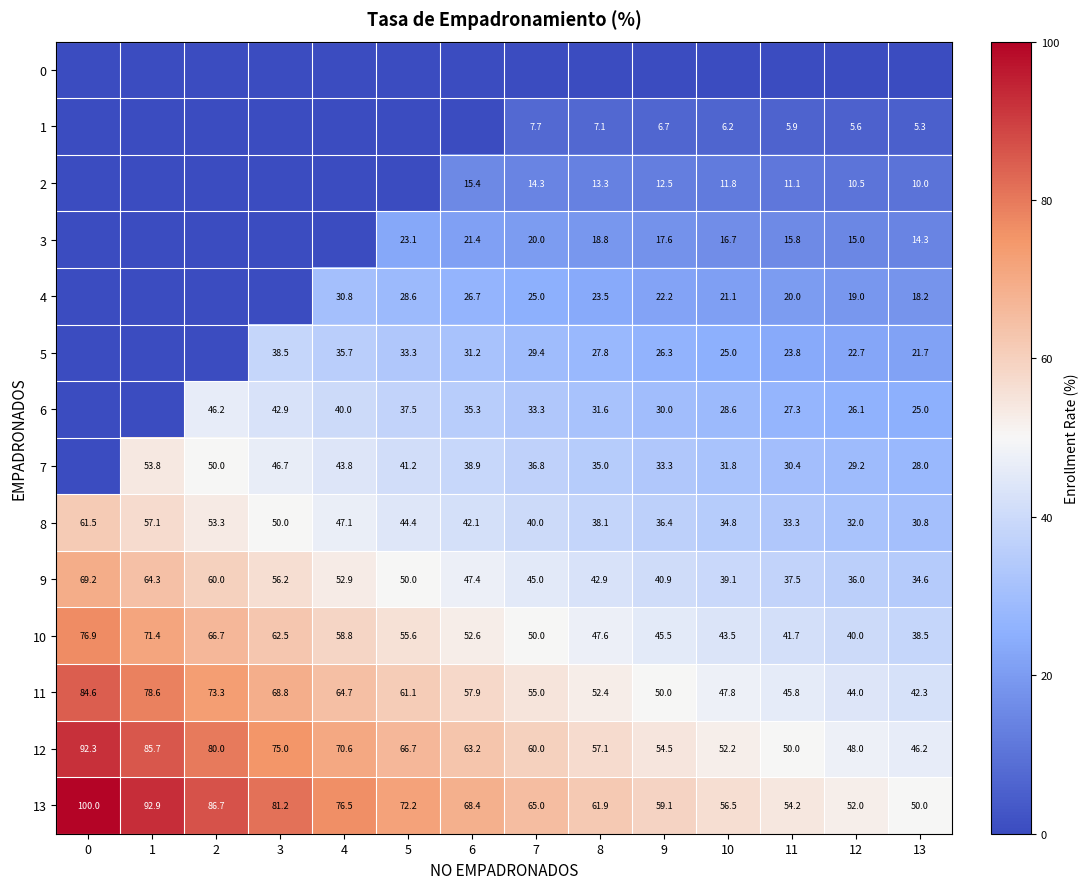

Is it true that 9 equals 14.1 at 13?

False